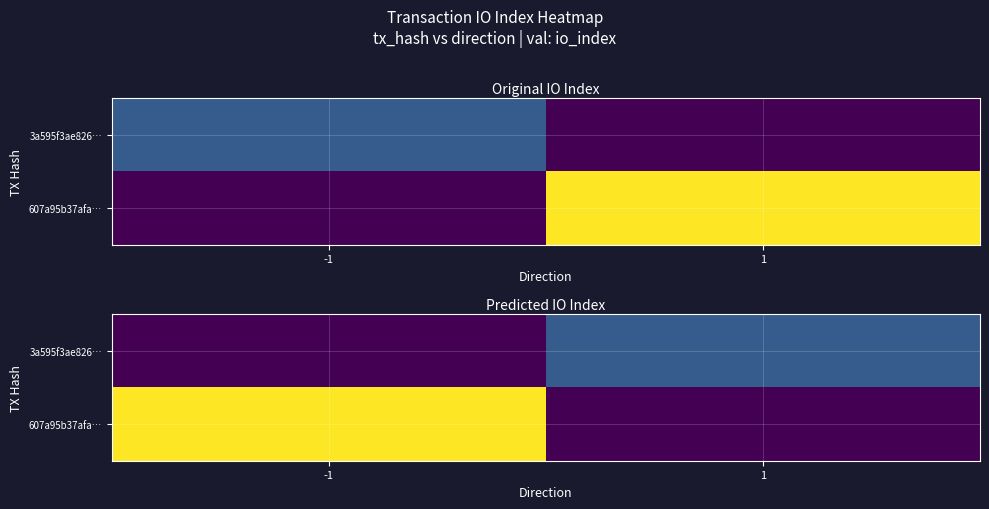

Is it true that 3a595f3ae826… equals -4 at -1?

False